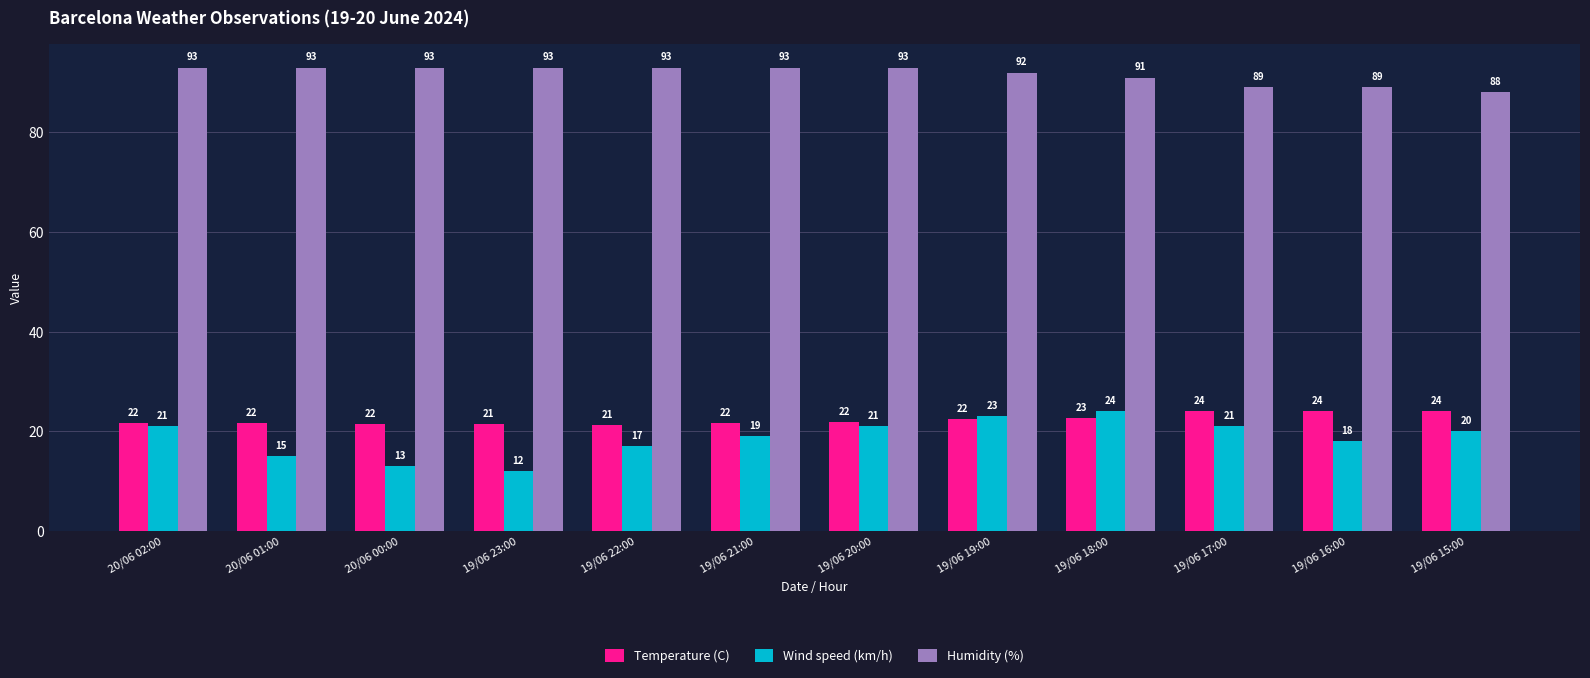

At which category is the sum across all series the highest?

19/06 18:00